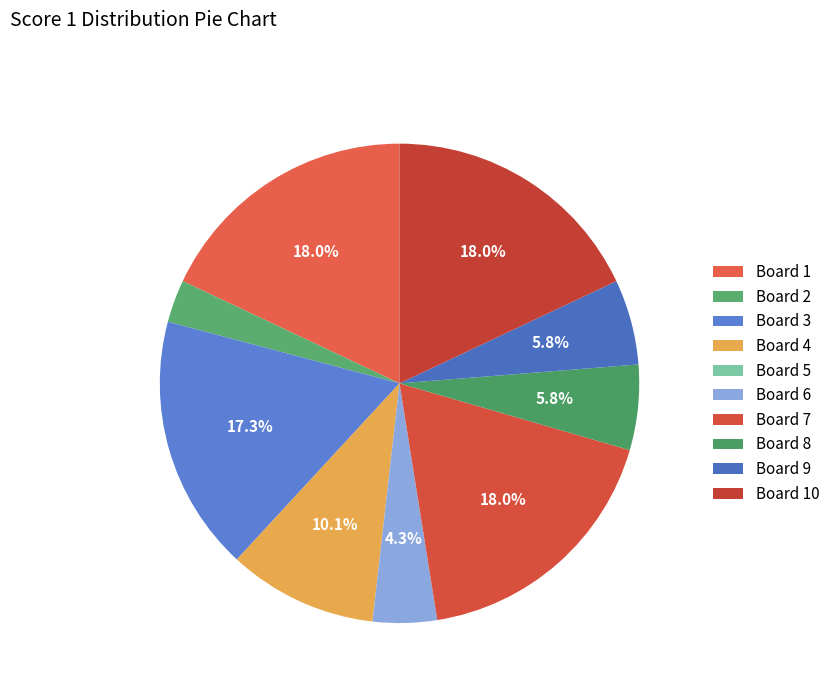

How many slices are in this pie chart?

10